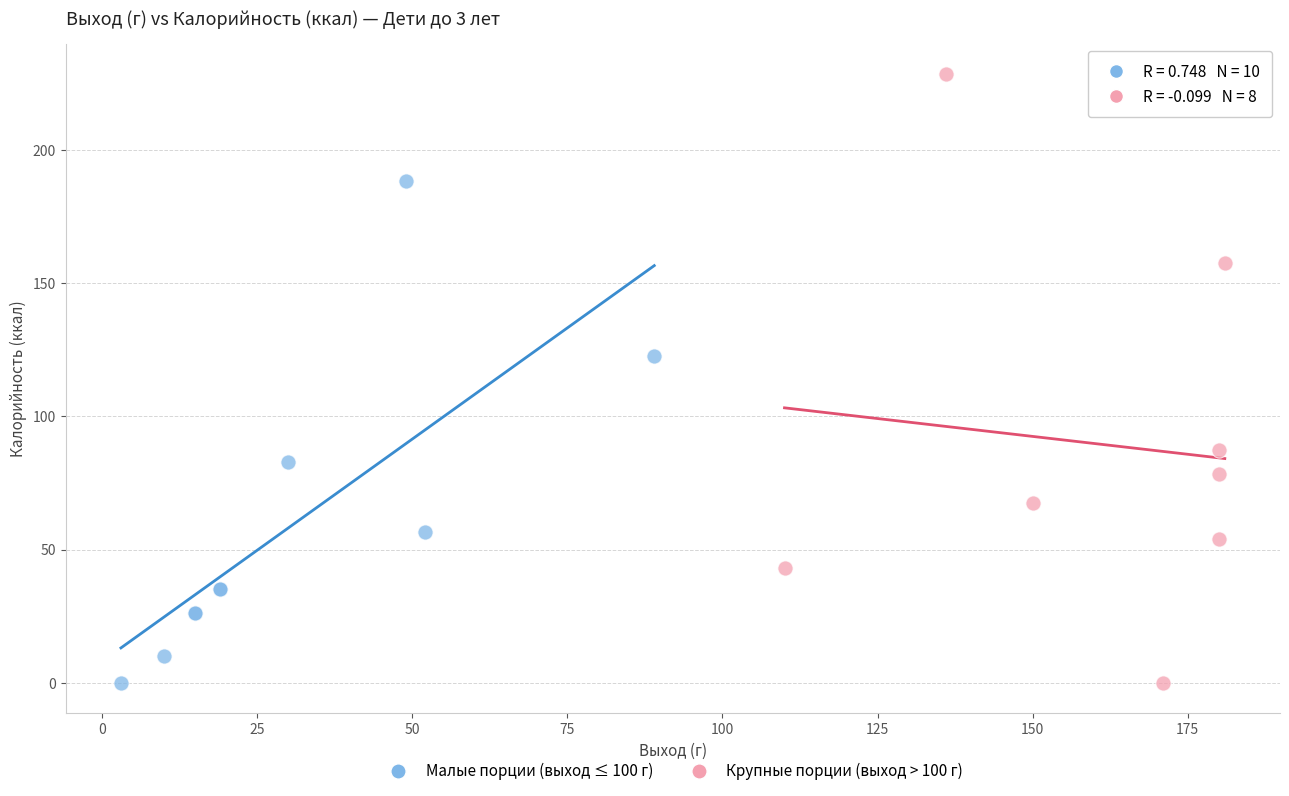

What are all the series names shown in the legend?

Малые порции (выход ≤ 100 г), Крупные порции (выход > 100 г)